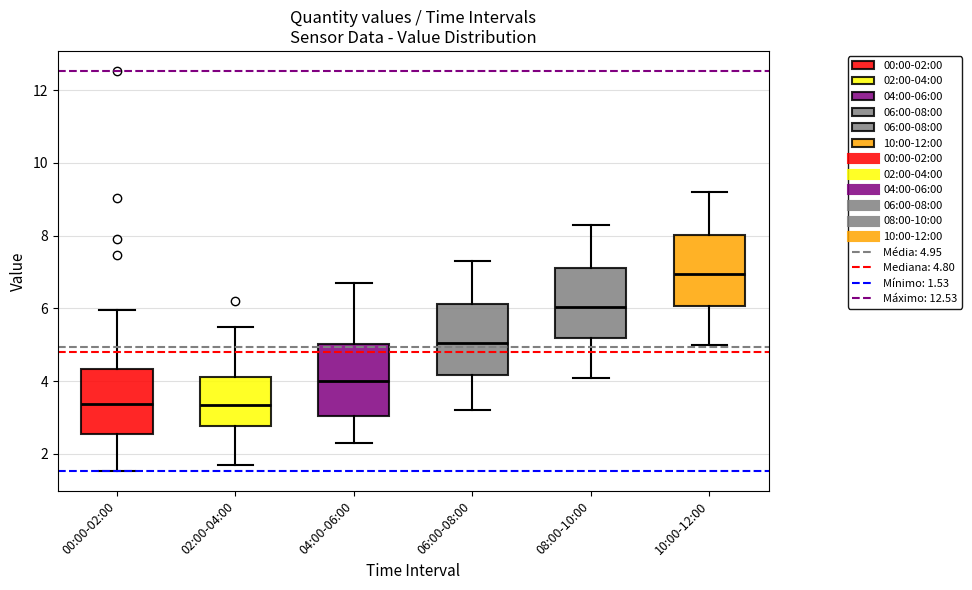

Reading left to right, transcribe this box plot: for each box, give where its median line is, the range the box spans, and where its two whiskers end, as read against the y-axis. The values are not printed on the chart, so give them approximately, as read against the axis.

00:00-02:00: median 3.4, box 2.6 to 4.4, whiskers 1.6 to 6.0
02:00-04:00: median 3.4, box 2.8 to 4.2, whiskers 1.8 to 5.6
04:00-06:00: median 4.0, box 3.0 to 5.0, whiskers 2.4 to 6.8
06:00-08:00: median 5.0, box 4.2 to 6.2, whiskers 3.2 to 7.4
08:00-10:00: median 6.0, box 5.2 to 7.2, whiskers 4.2 to 8.4
10:00-12:00: median 7.0, box 6.0 to 8.0, whiskers 5.0 to 9.2